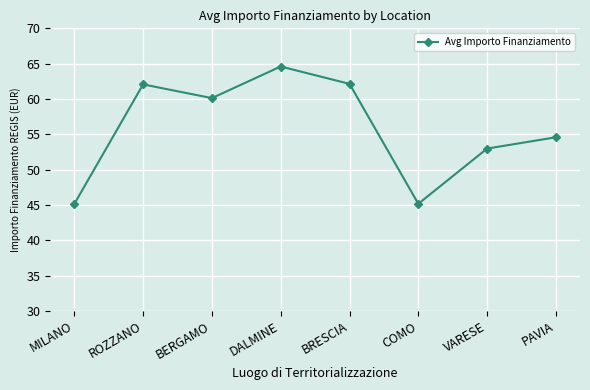

At which category does the chart reach its peak across all series?

DALMINE